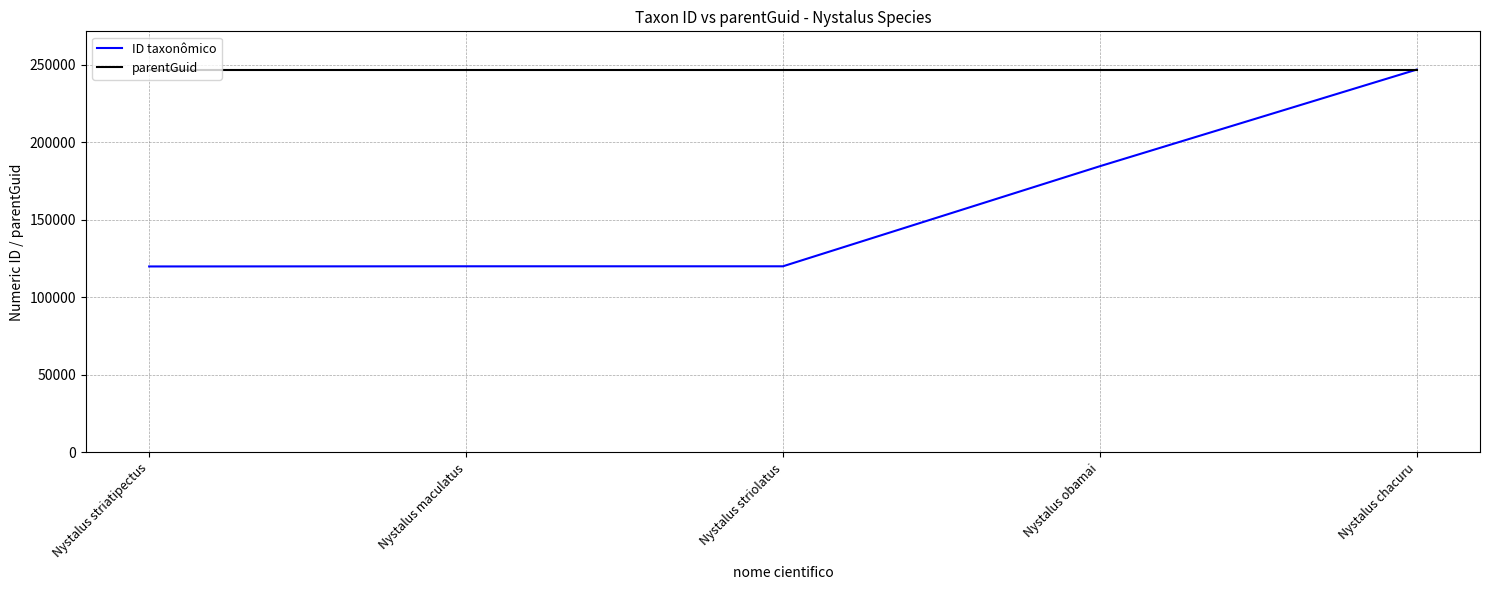

Between Nystalus striatipectus and Nystalus obamai, which series saw the biggest shift?

ID taxonômico